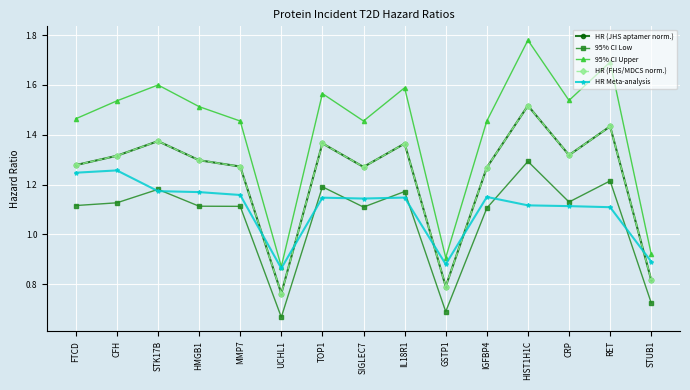

How many interior local valleys does the 95% CI Upper series have?

4